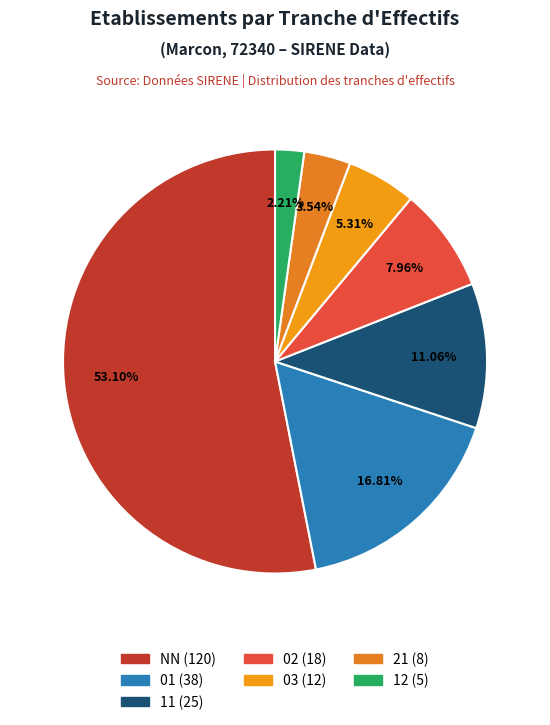

What percentage do 21 and 11 together represent?

14.6%